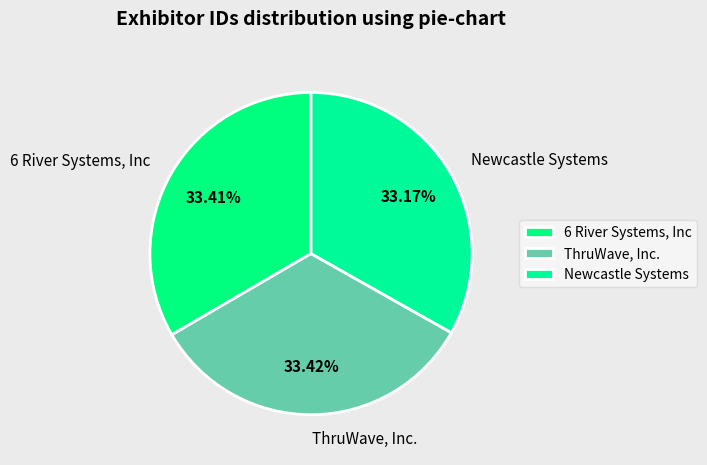

Approximately how many times larger is the value at ThruWave, Inc. compared to 6 River Systems, Inc?

1.0